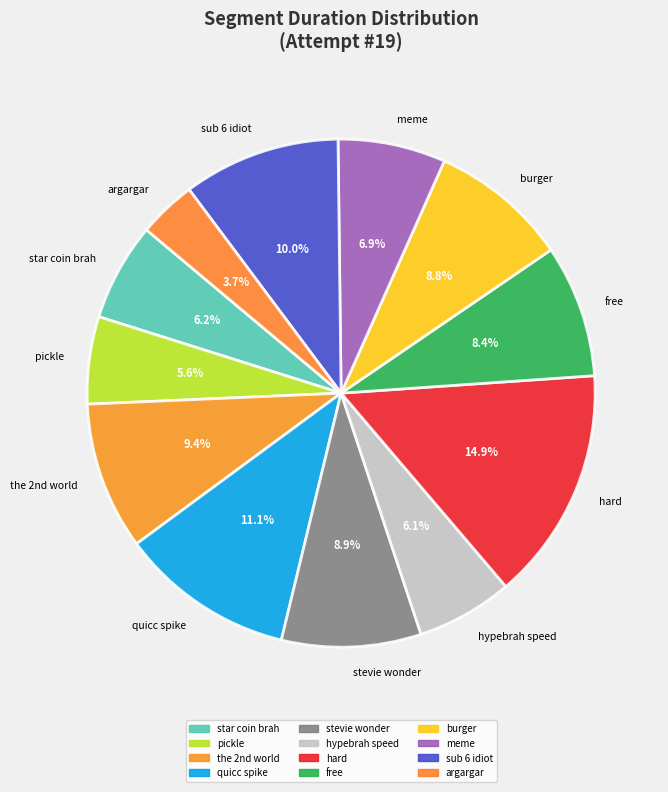

Between star coin brah and meme, which is larger?

meme